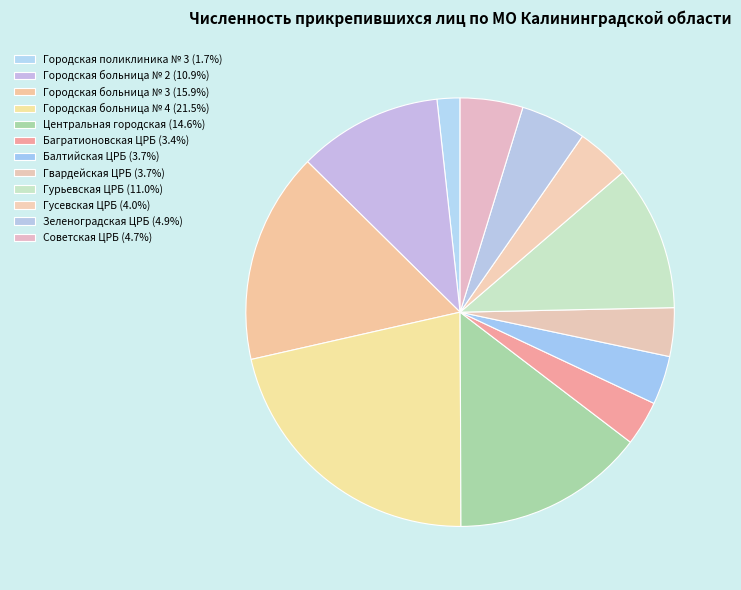

True or false: Гурьевская ЦРБ accounts for 11% of the total.

True